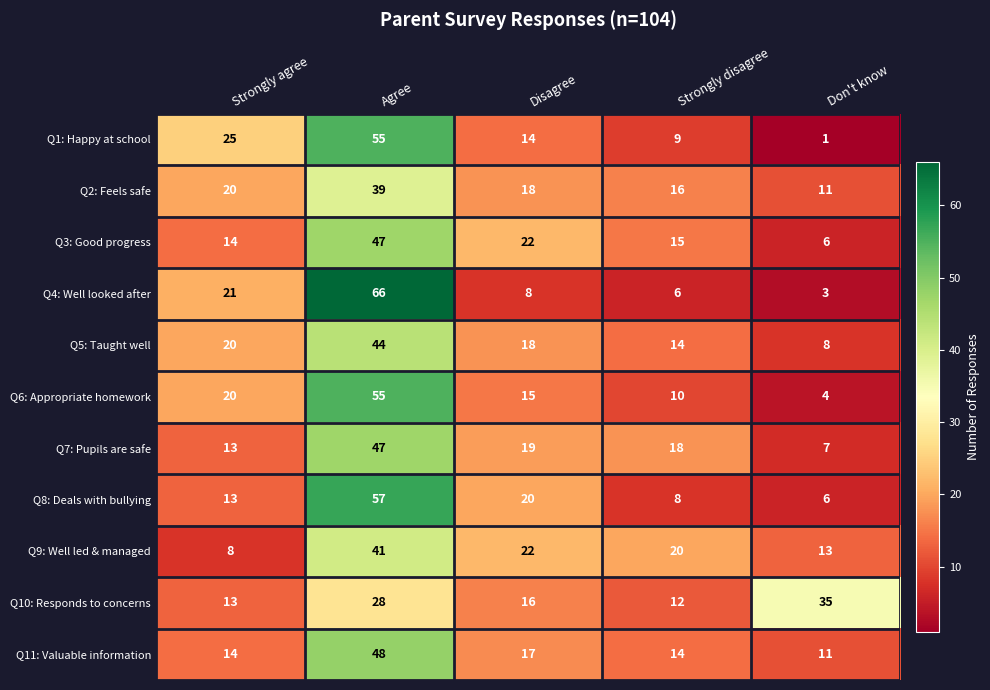

At how many categories does at least one series exceed 21?

4